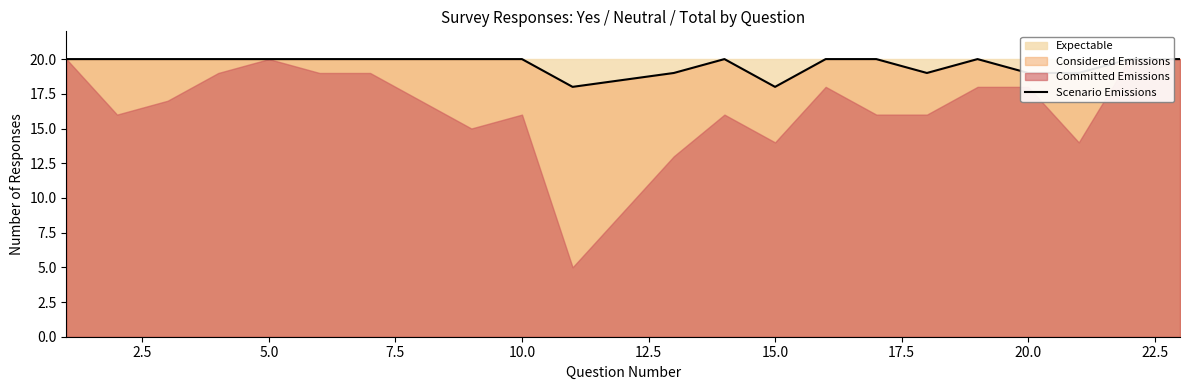

Reading left to right, what are all the values shown in this chart?

20	20	20	20	20	20	20	20	20	20	18	19	20	18	20	20	19	20	19	19	20	20